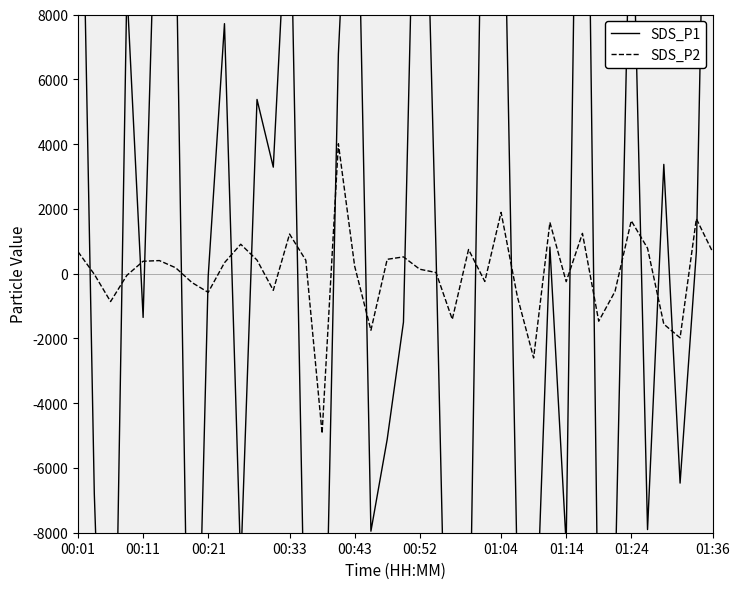

How many categories are shown in the chart?

40